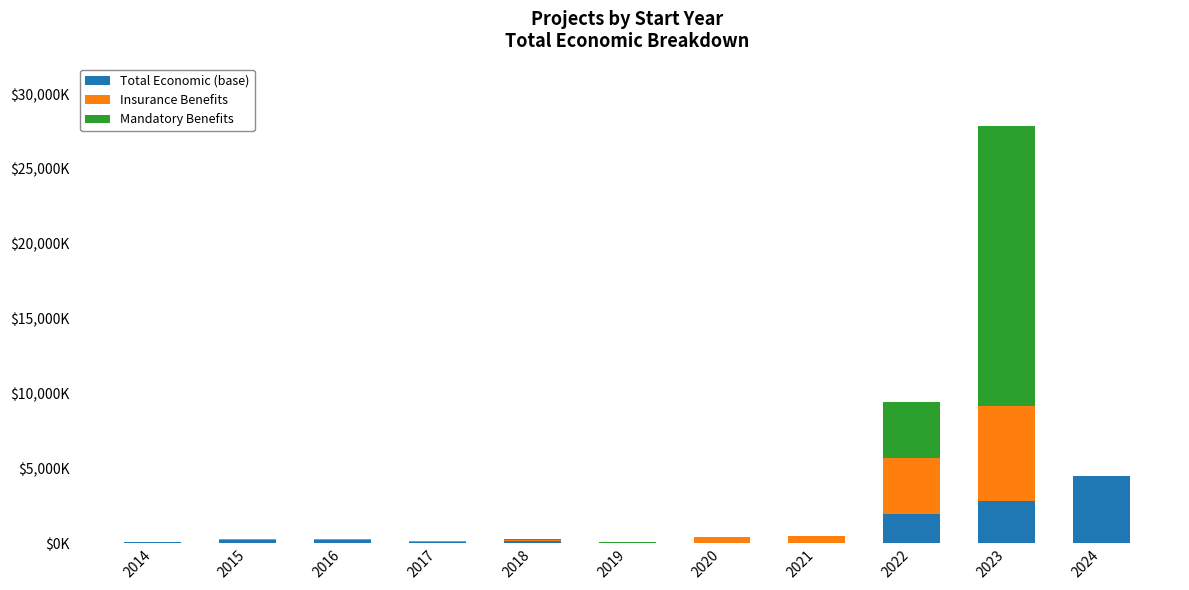

What are all the series names shown in the legend?

Total Economic (base), Insurance Benefits, Mandatory Benefits